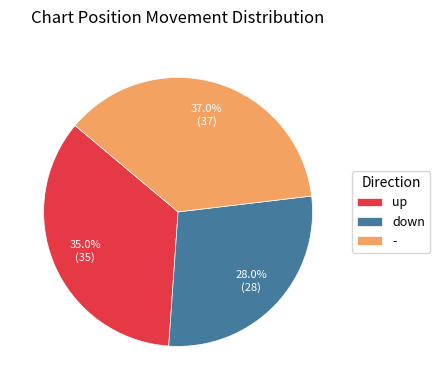

What is the total percentage of - and up?

72.0%